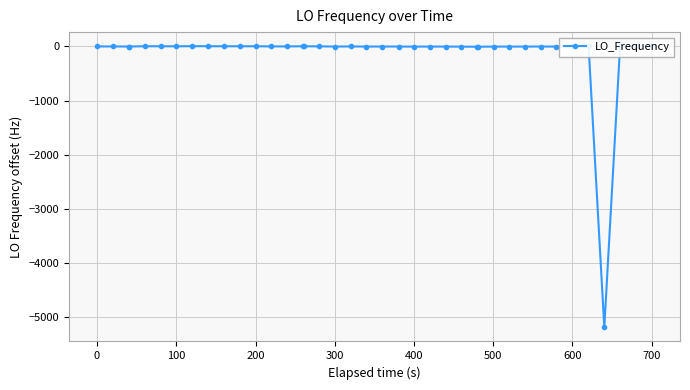

Does the chart have visible grid lines?

Yes